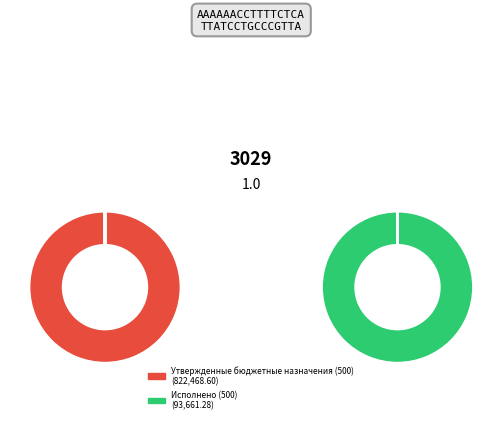

To the nearest percent, what portion does Исполнено (500) represent?

10%